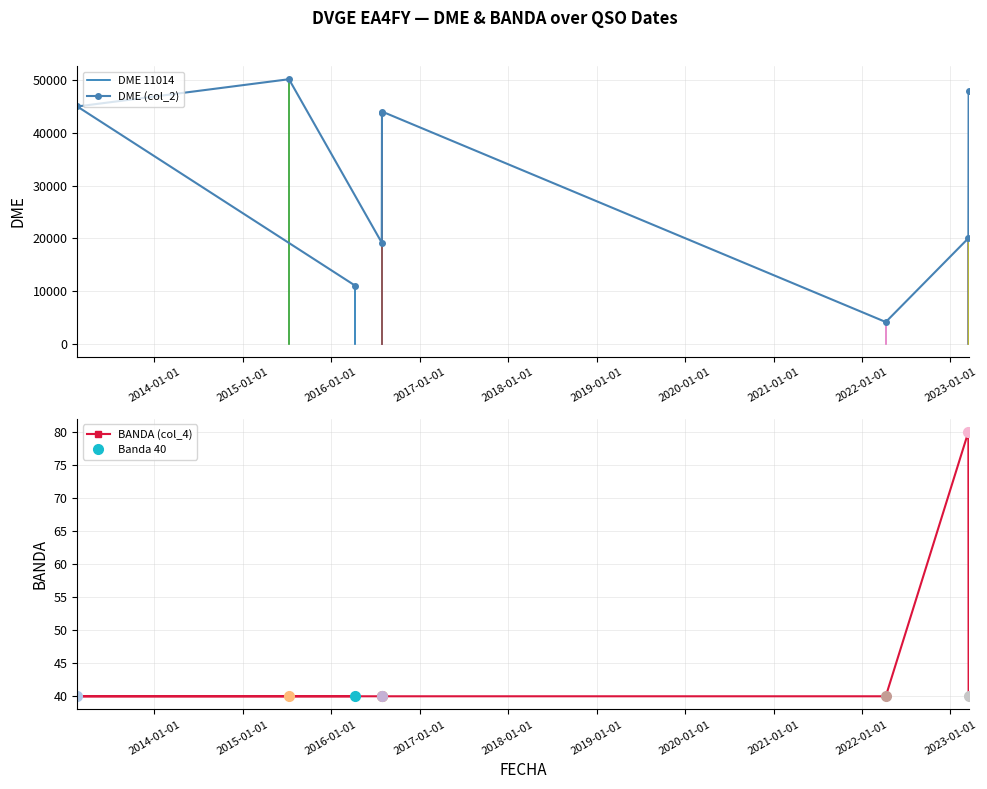

What is the sum of the BANDA (col_4) values at 11/07/2015 and 17/02/2013?

80